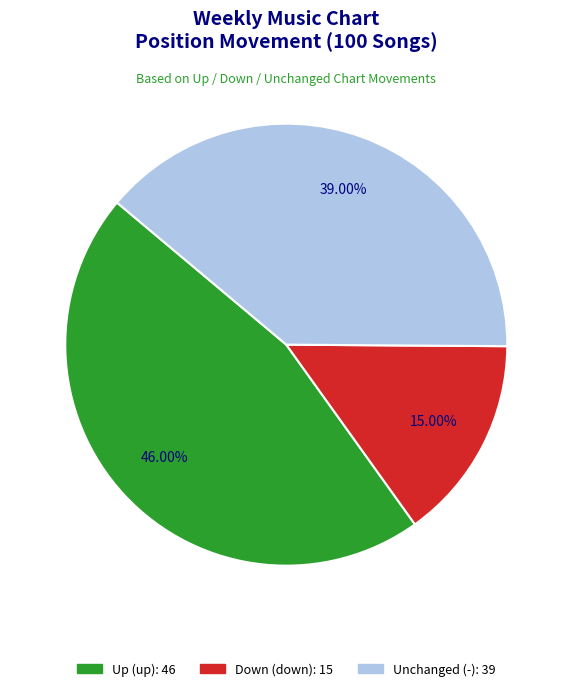

Is there any slice that represents more than half of the pie?

No